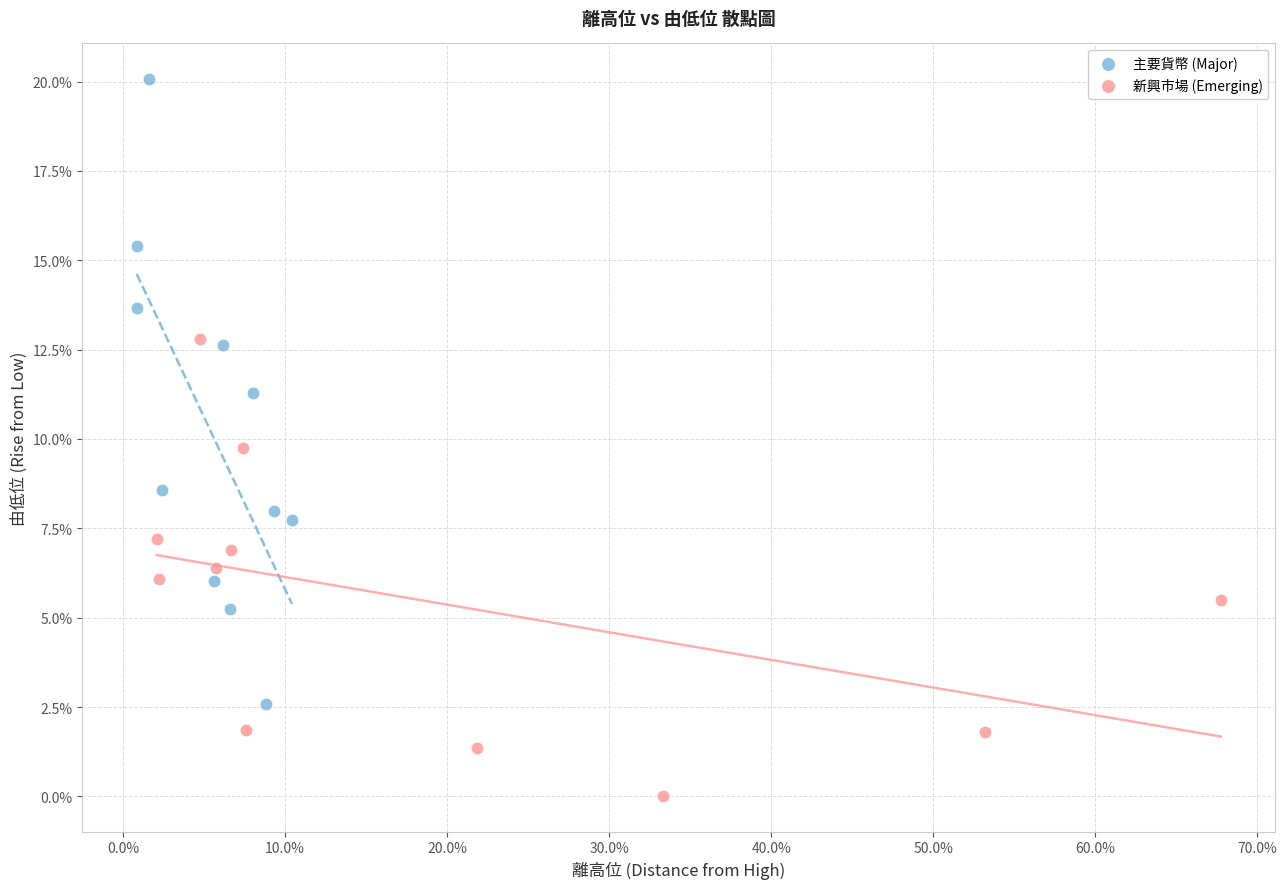

Which series reaches the maximum Y coordinate?

主要貨幣 (Major)